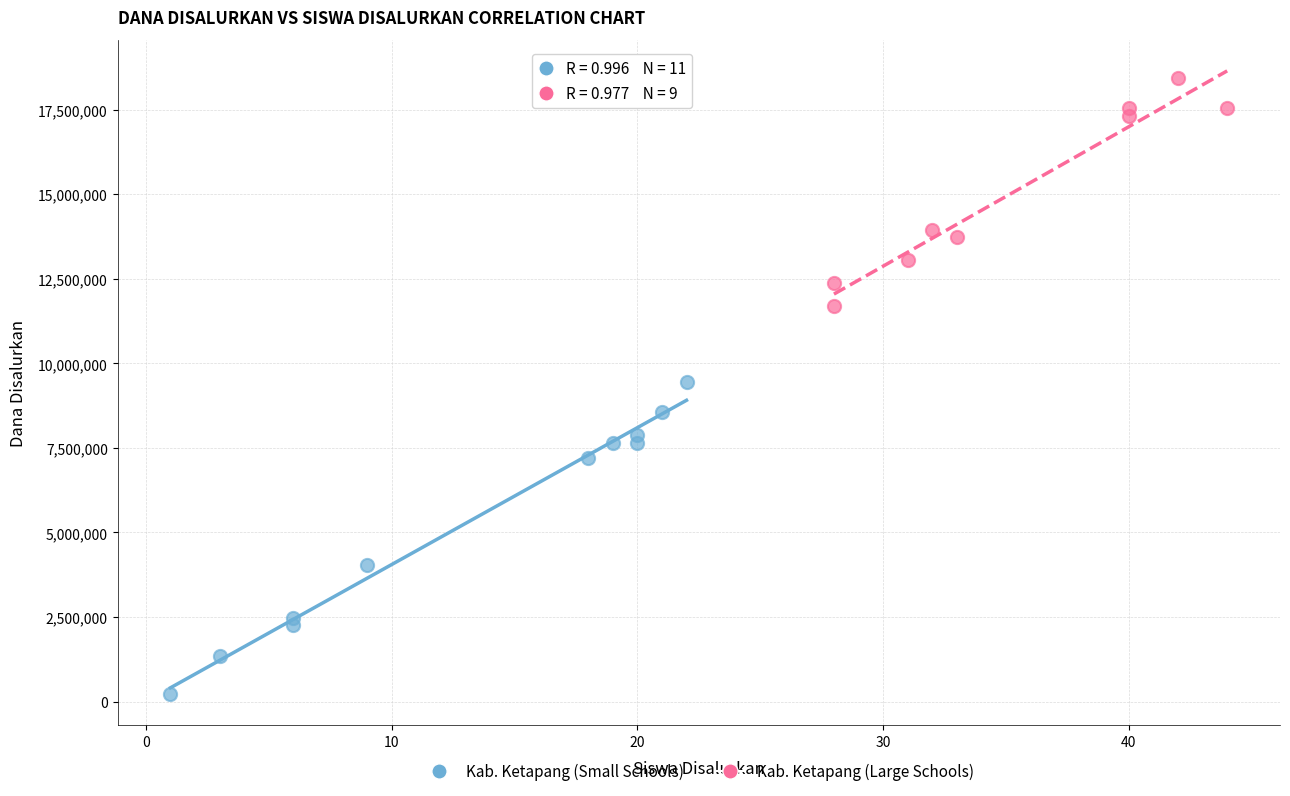

Which series has the largest Y range (max minus min)?

Kab. Ketapang (Small Schools)